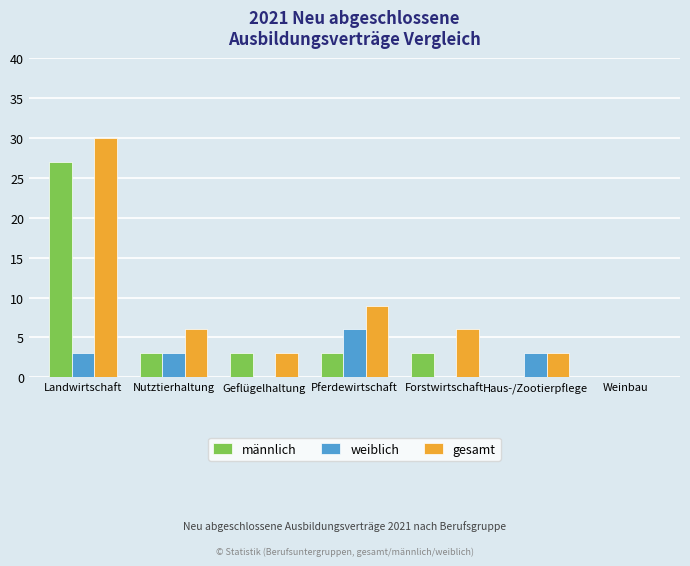

What is the sum of all gesamt values?

57